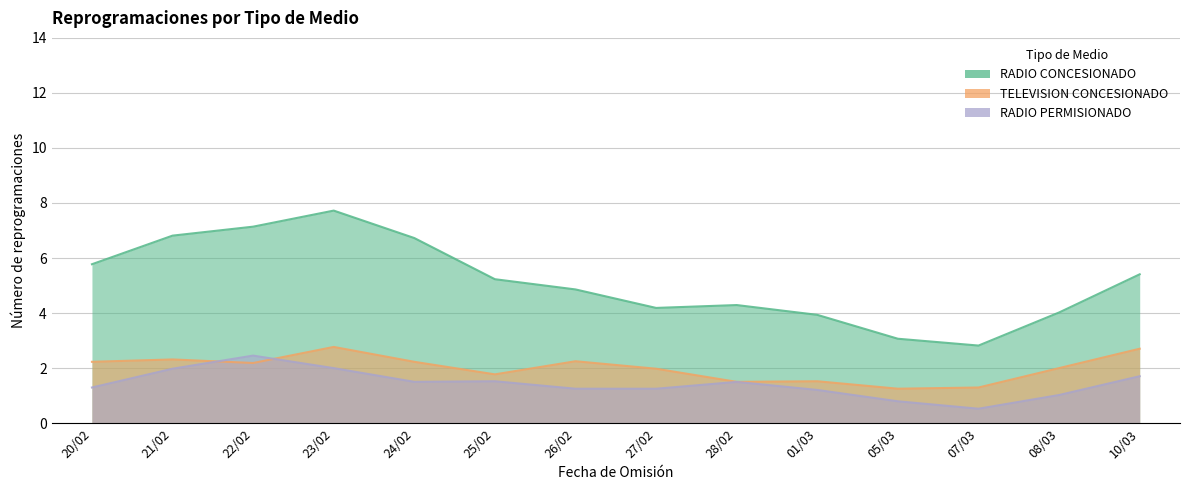

What is the label of the 9th point from the left?

28/02